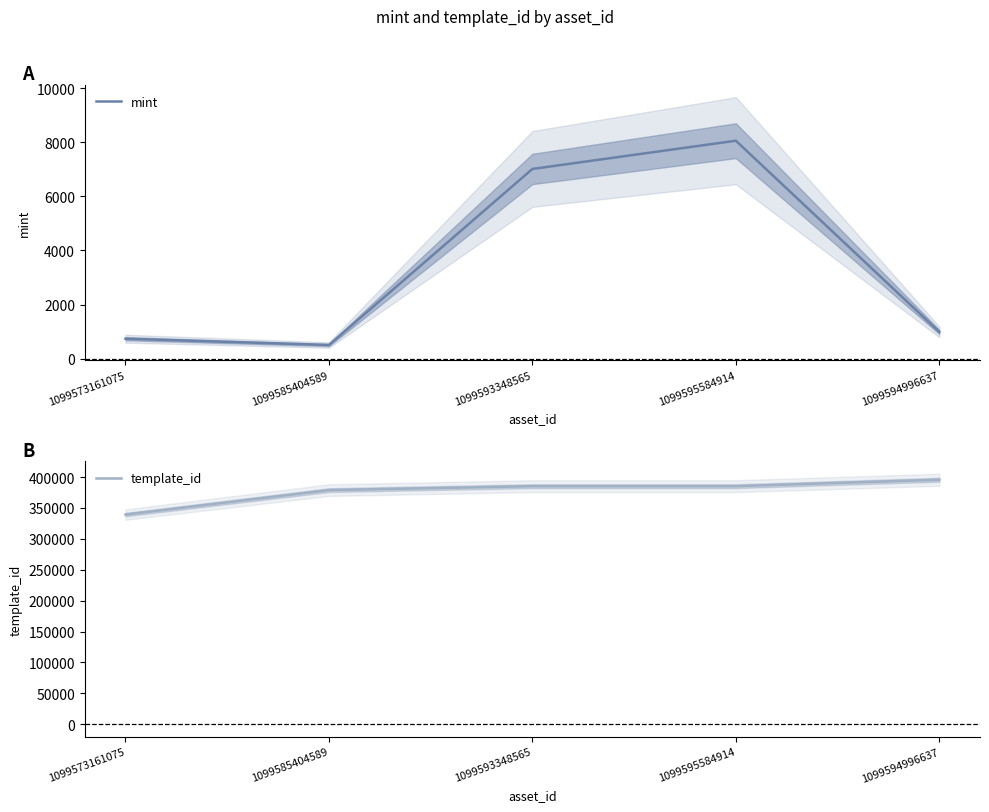

What are all the series names shown in the legend?

mint, template_id